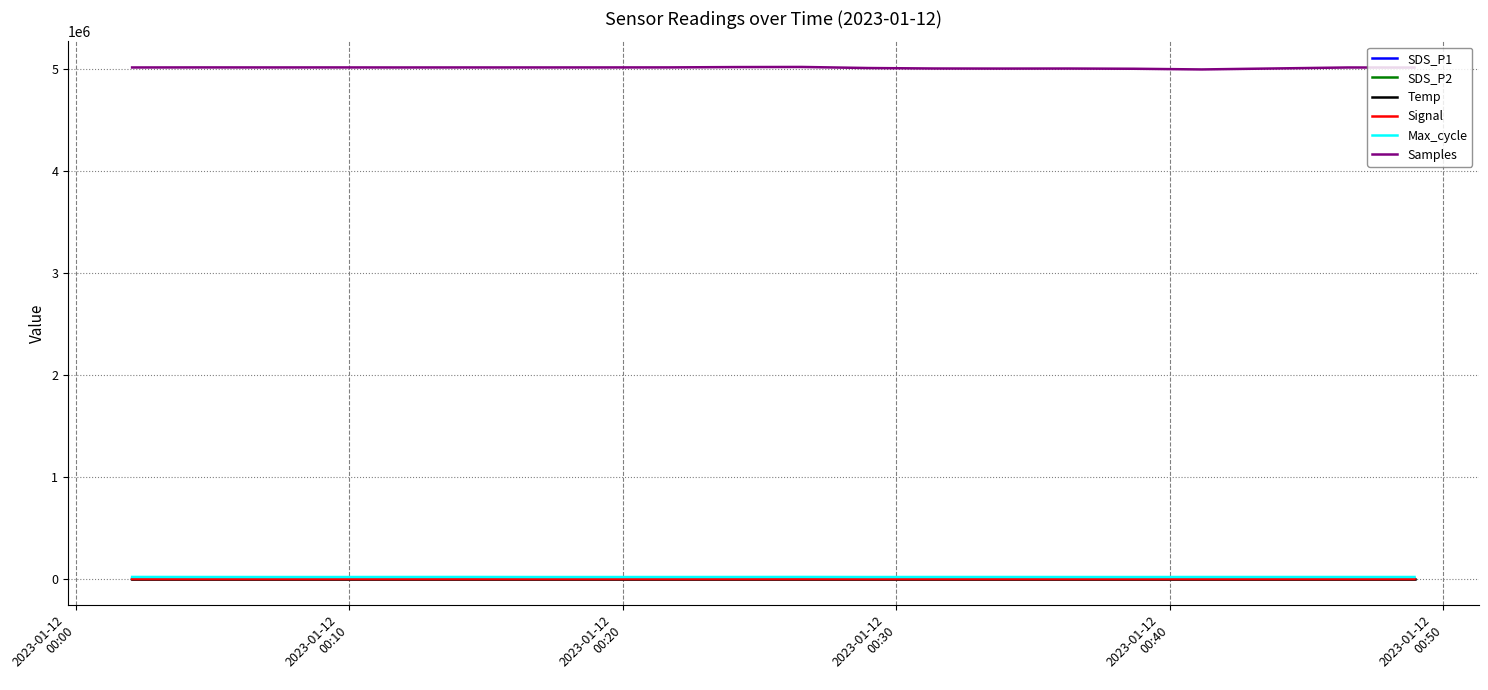

True or false: Max_cycle and SDS_P2 intersect in this chart.

False